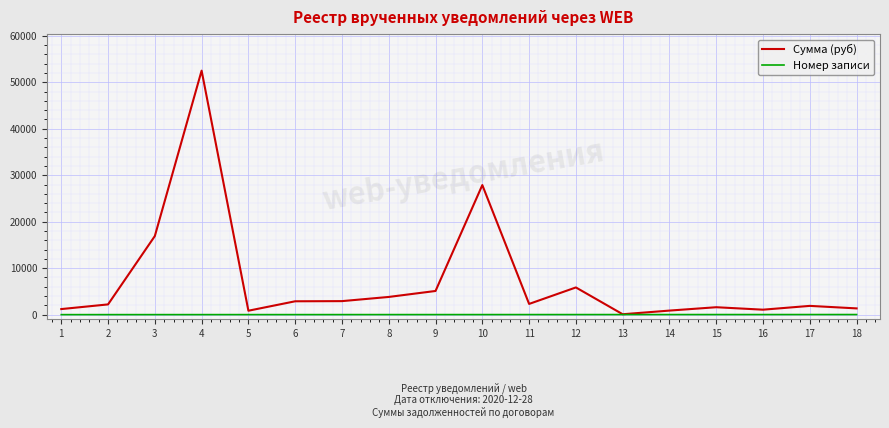

What is the greatest value displayed?

52507.3